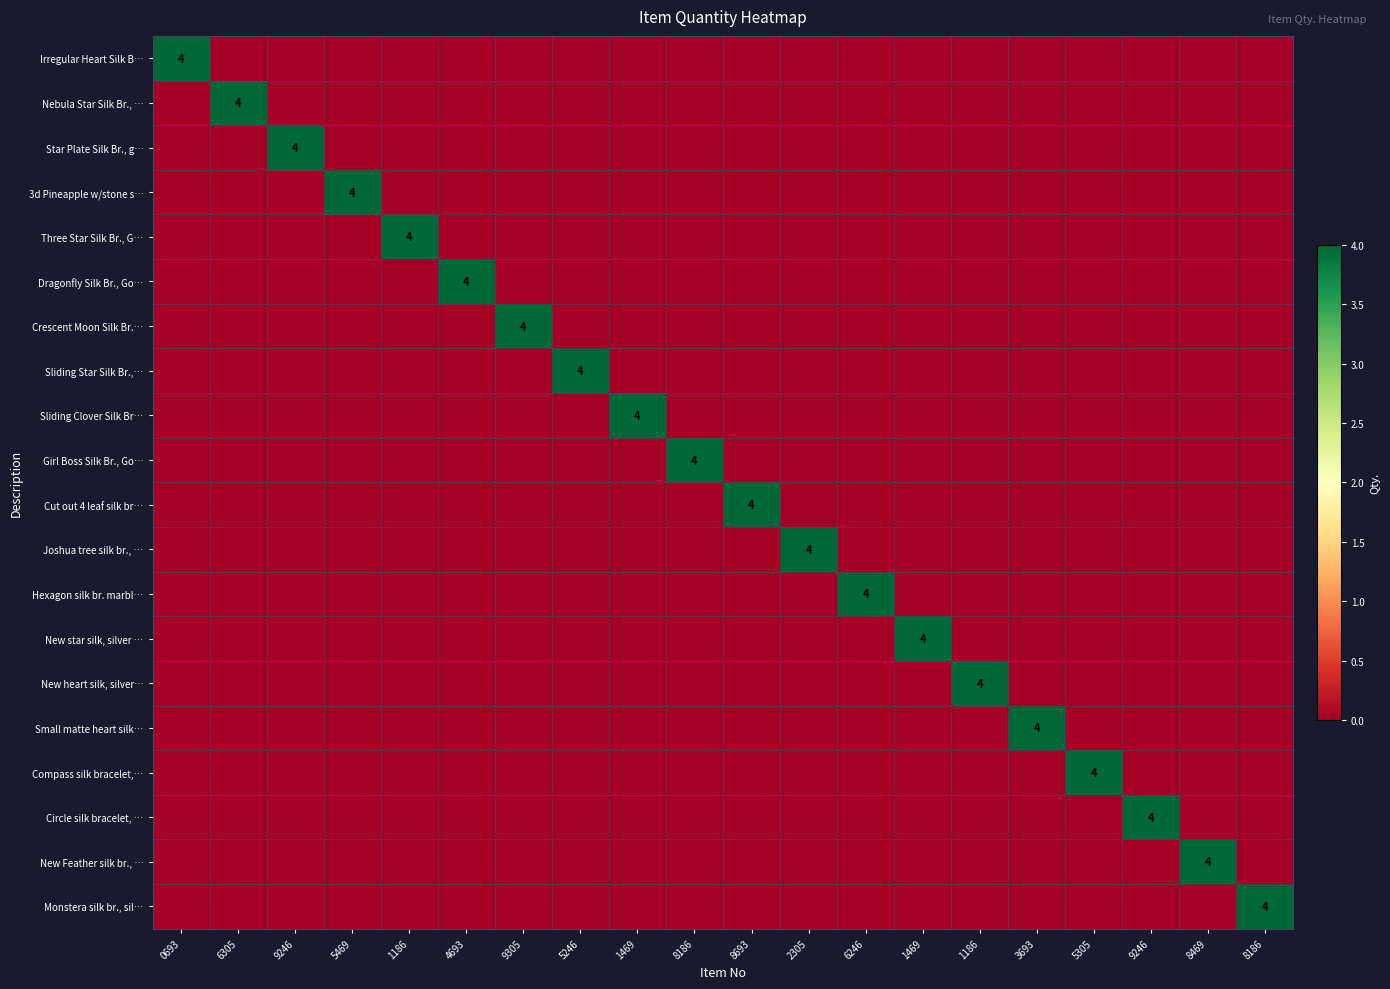

What is the sum of all New star silk, silver … values?

4